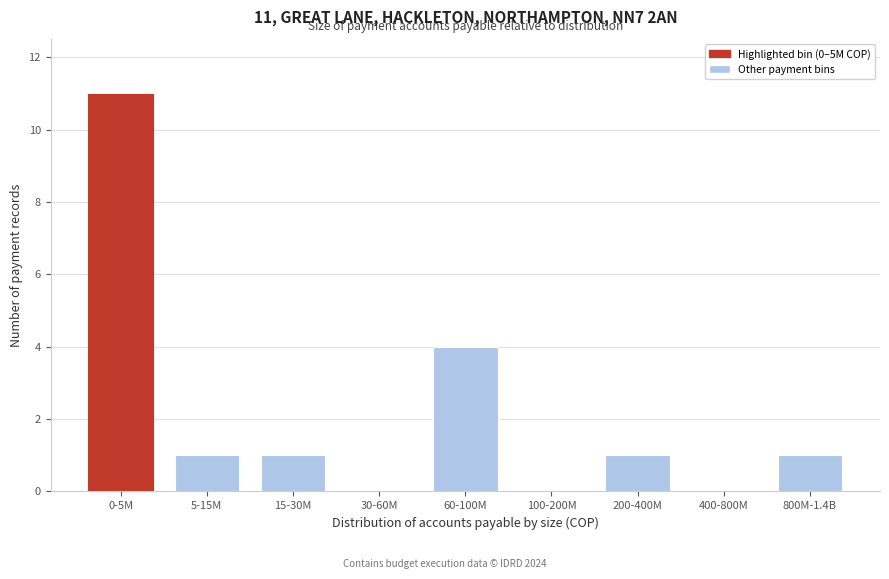

Reading right to left, transcribe all the data shown in this chart.

800M-1.4B=1	400-800M=0	200-400M=1	100-200M=0	60-100M=4	30-60M=0	15-30M=1	5-15M=1	0-5M=11